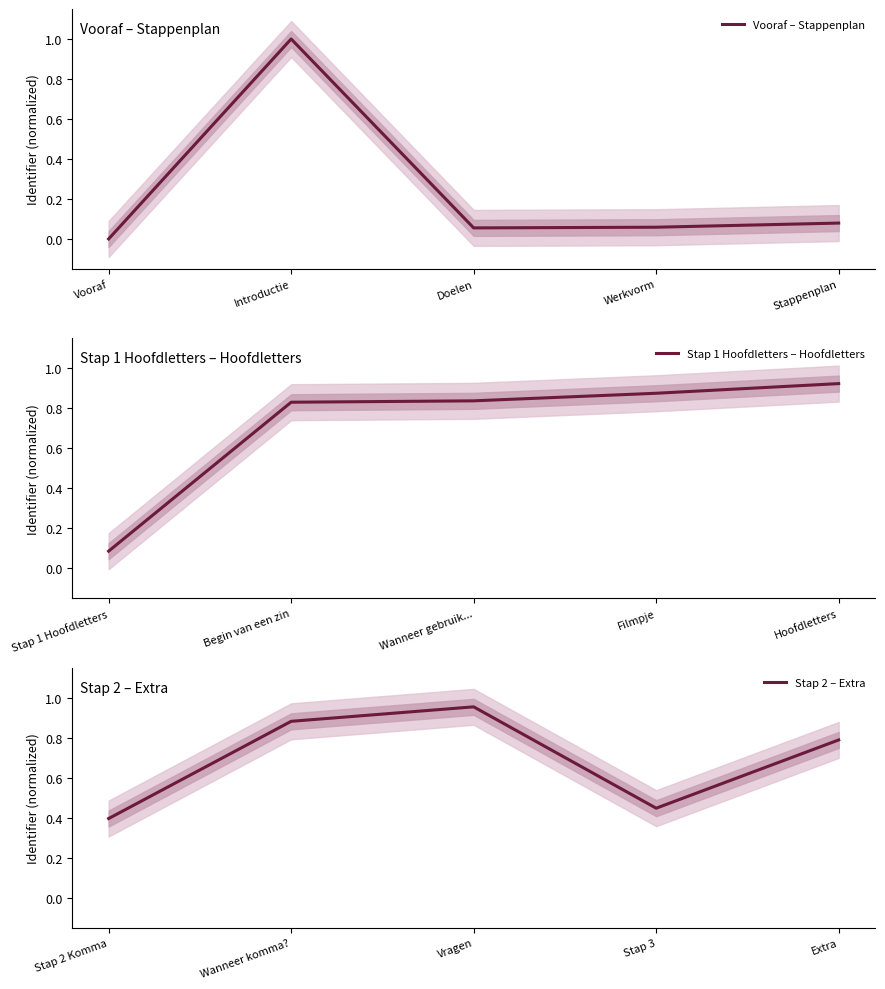

What is the value of the Stap 1 Hoofdletters – Hoofdletters point at the 3rd from the left?

0.8